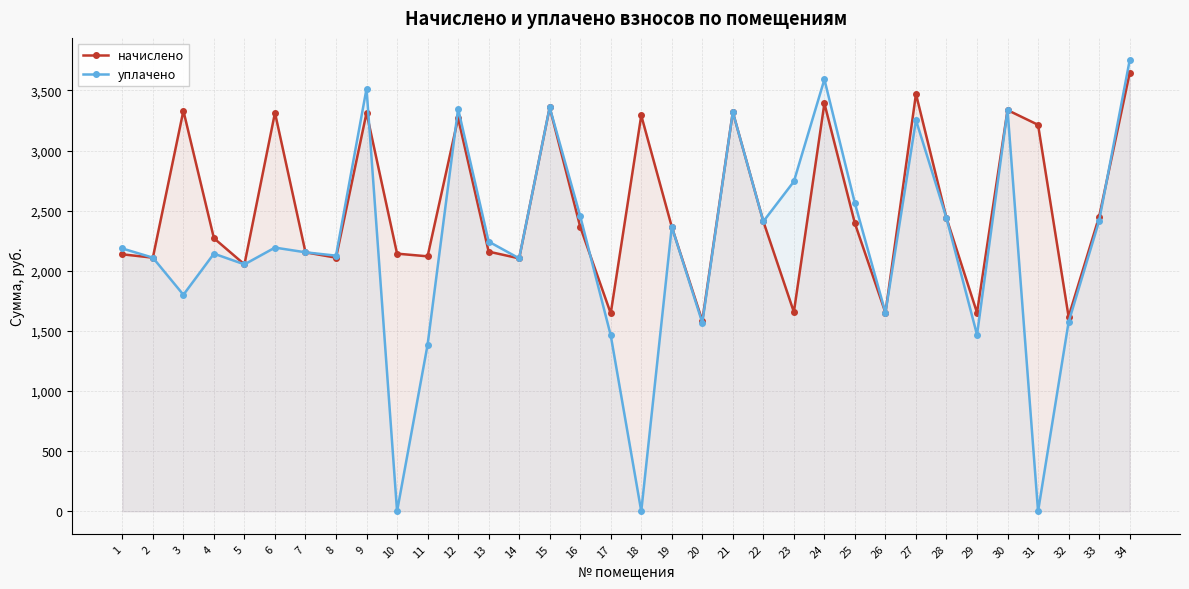

Between 14 and 6, which is larger?

6